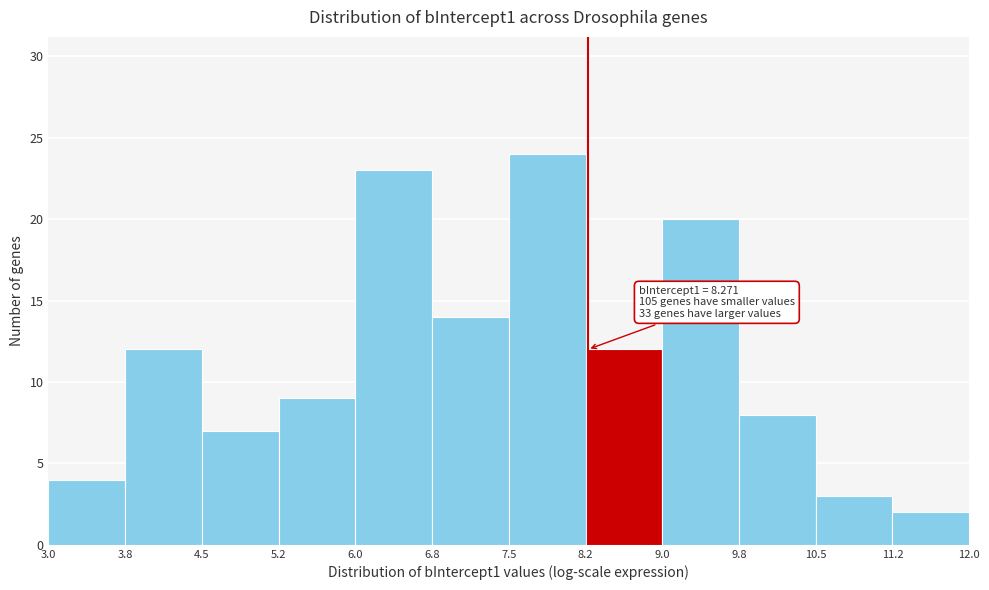

Which range on the x-axis has the tallest bar?

7.5 to 8.2